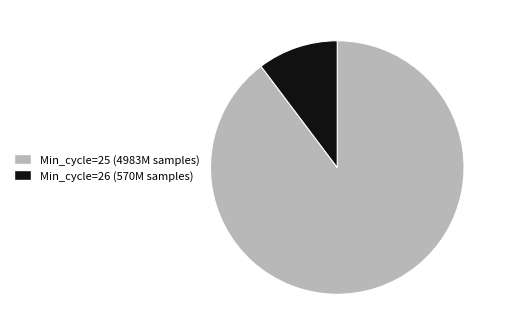

The Min_cycle=25 (4983M samples) slice represents 95% of the pie. True or false?

False